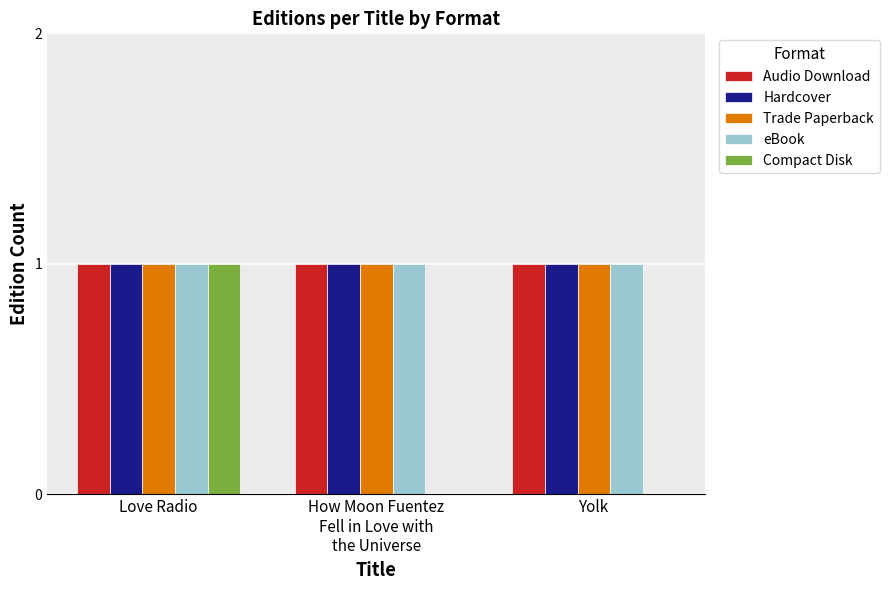

What is the sum of the Compact Disk values at How Moon Fuentez
Fell in Love with
the Universe and Love Radio?

1